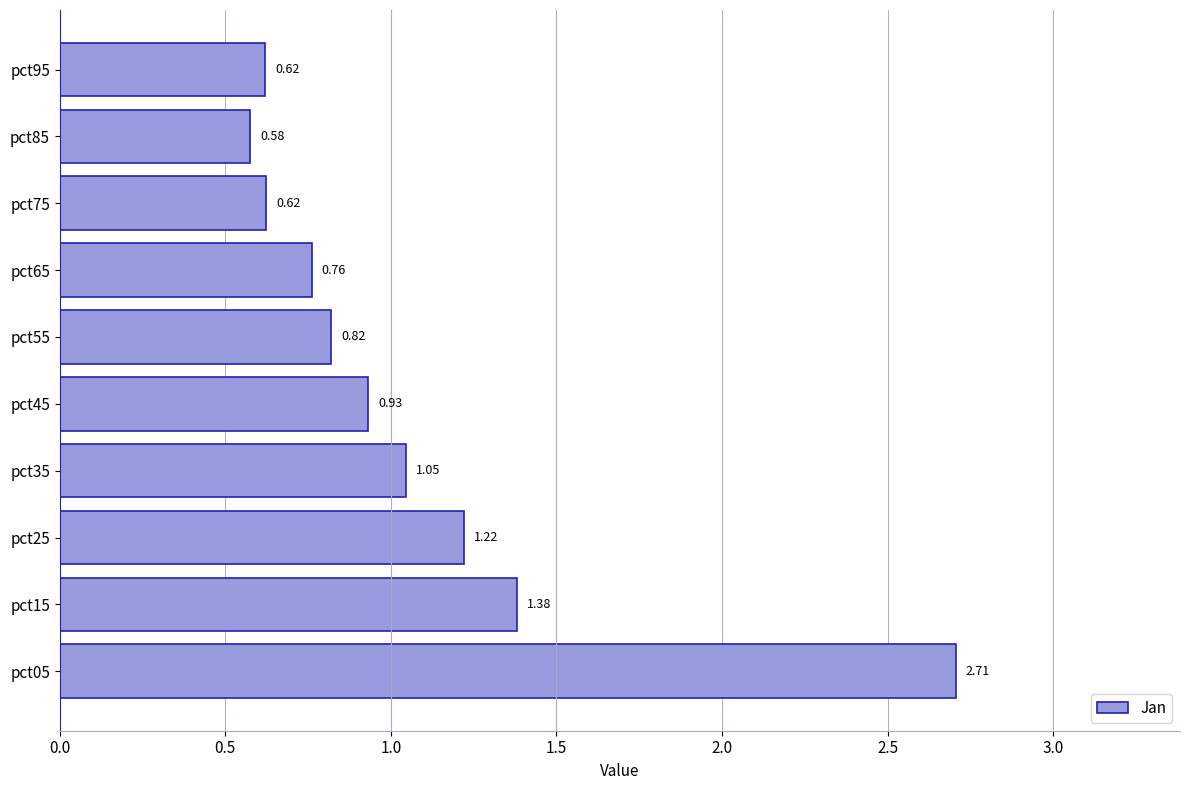

What is the sum of all values?

10.7